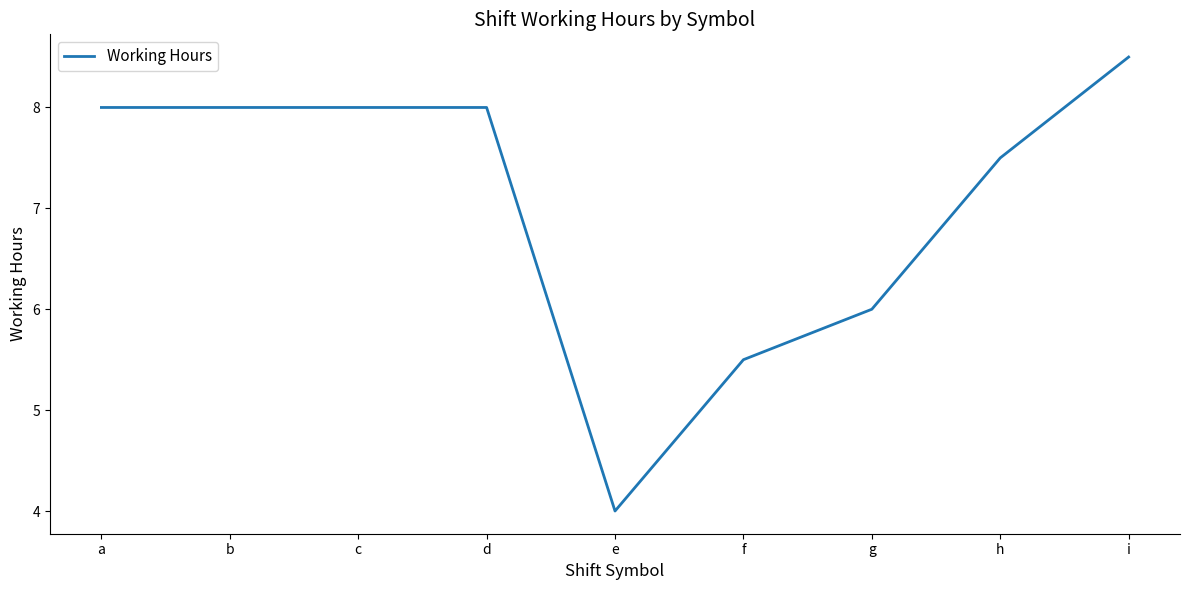

How many lines are shown in the chart?

1